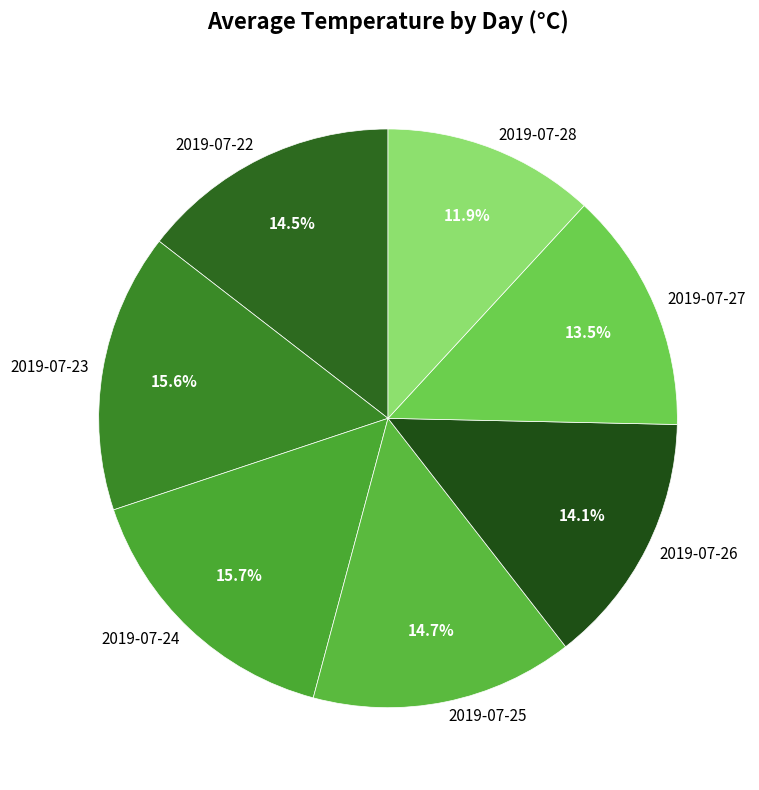

To the nearest percent, what is the difference between the largest and smallest slice percentages?

4%